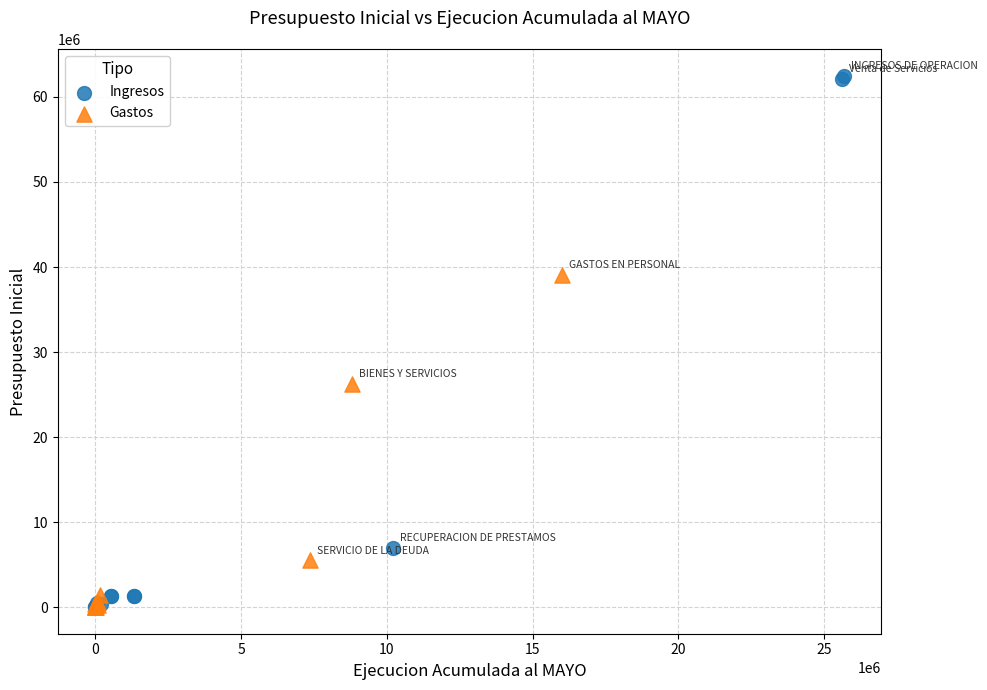

Which series reaches the maximum Y coordinate?

Ingresos